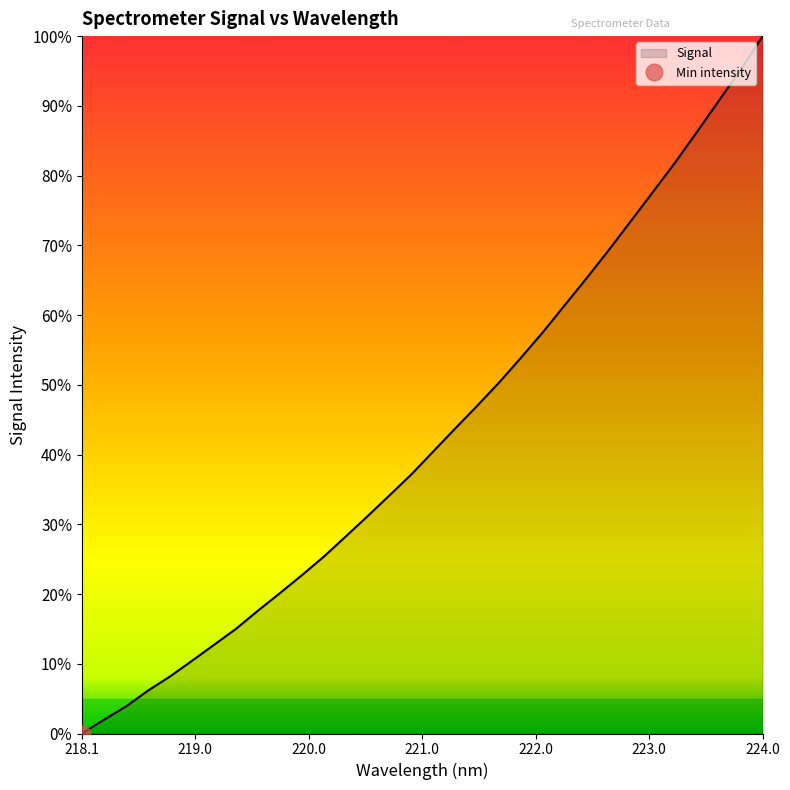

At which label does Signal reach its peak?

224.0